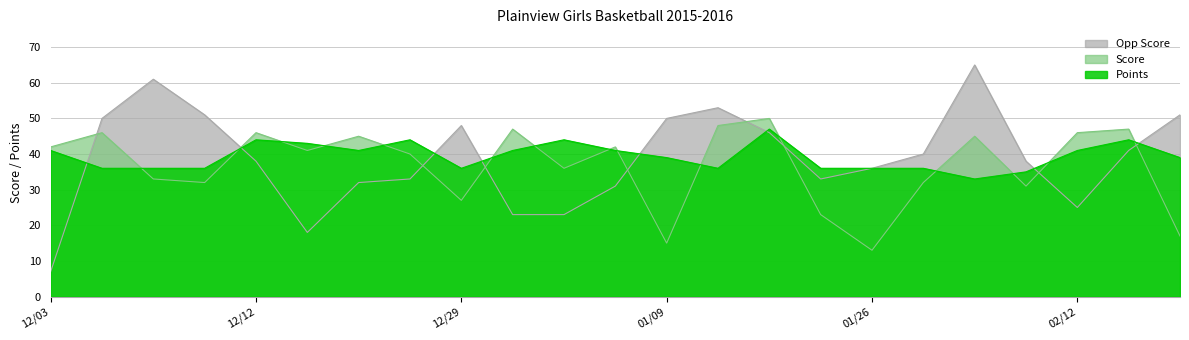

Rank the series by their average value, from lowest to highest.

Score, Opp Score, Points